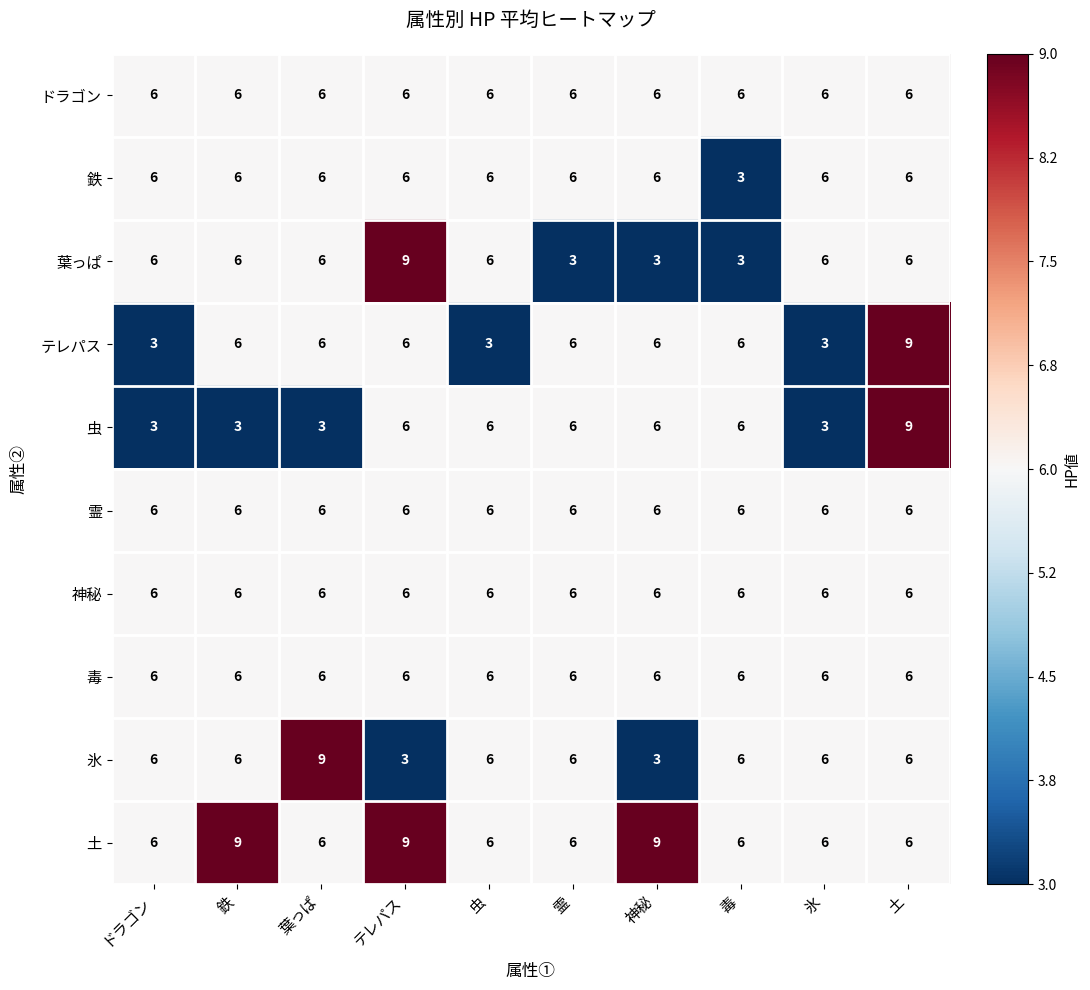

What is the greatest value displayed?

9